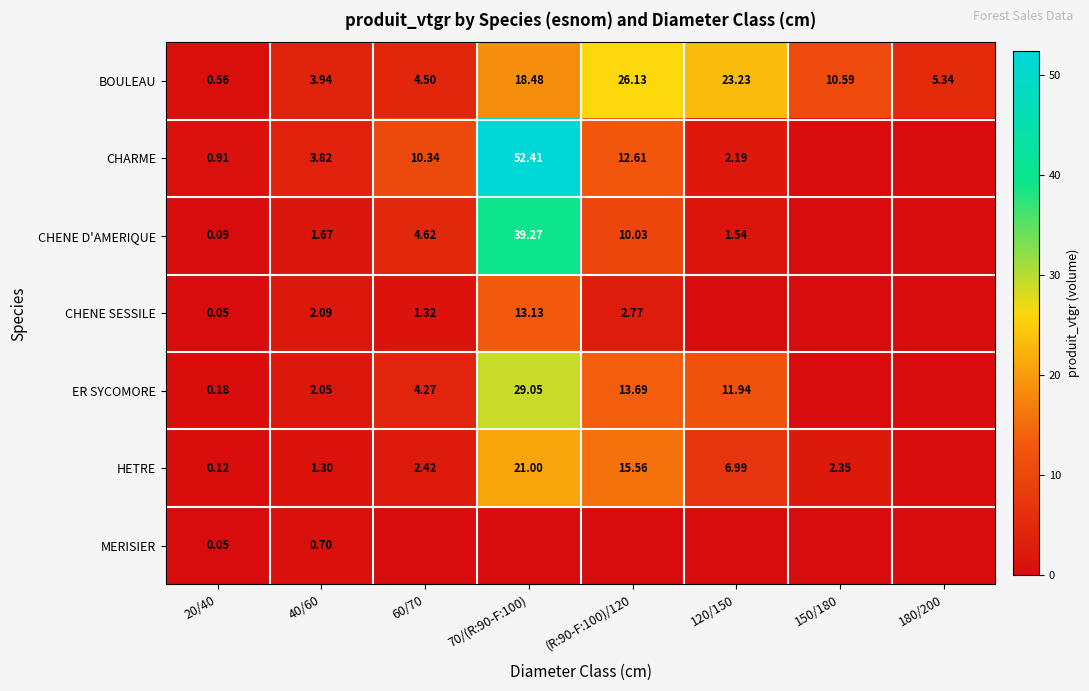

What is the sum of all CHARME values?

82.3